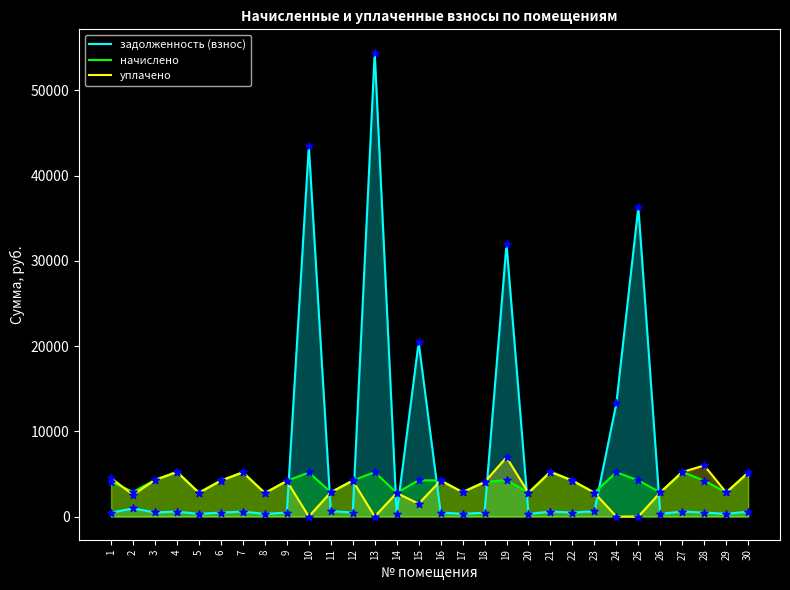

Which series contains the highest Y value?

задолженность (взнос)